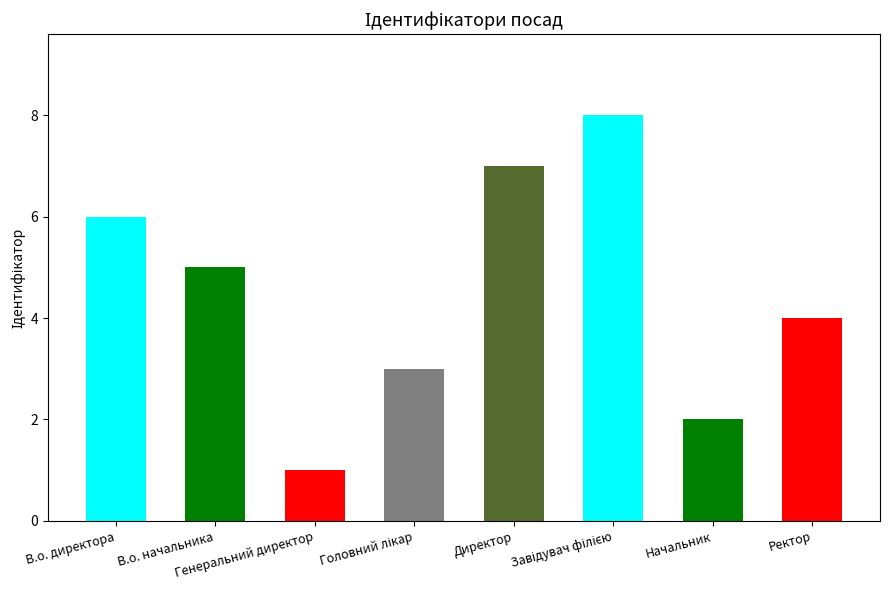

How many values are below 5?

4